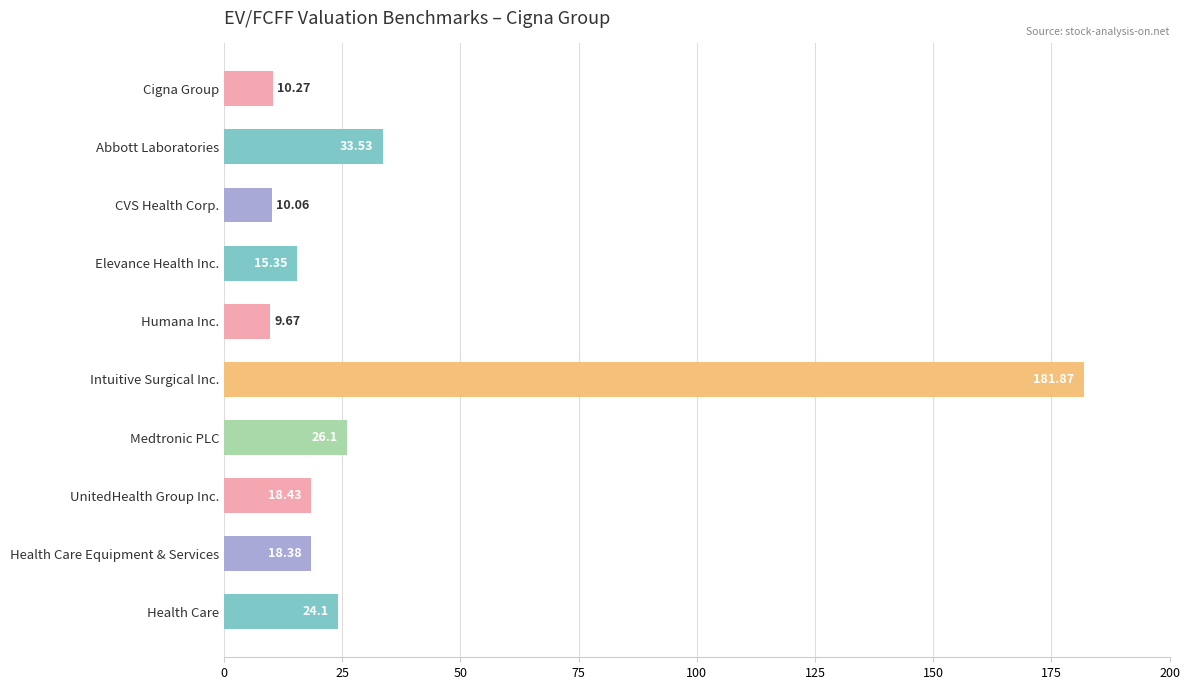

What is the label of the 4th bar from the bottom?

Medtronic PLC